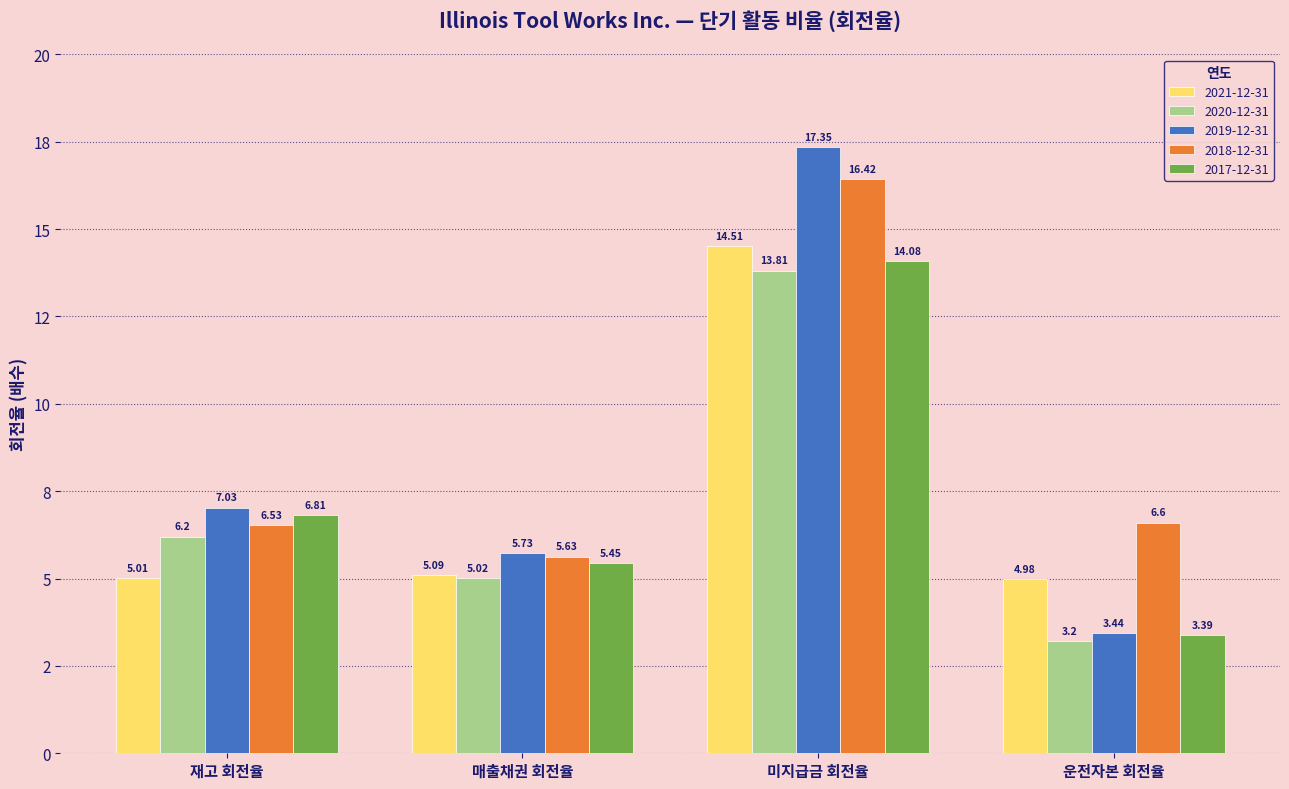

Where is 2019-12-31 nearest to the value 10?

재고 회전율